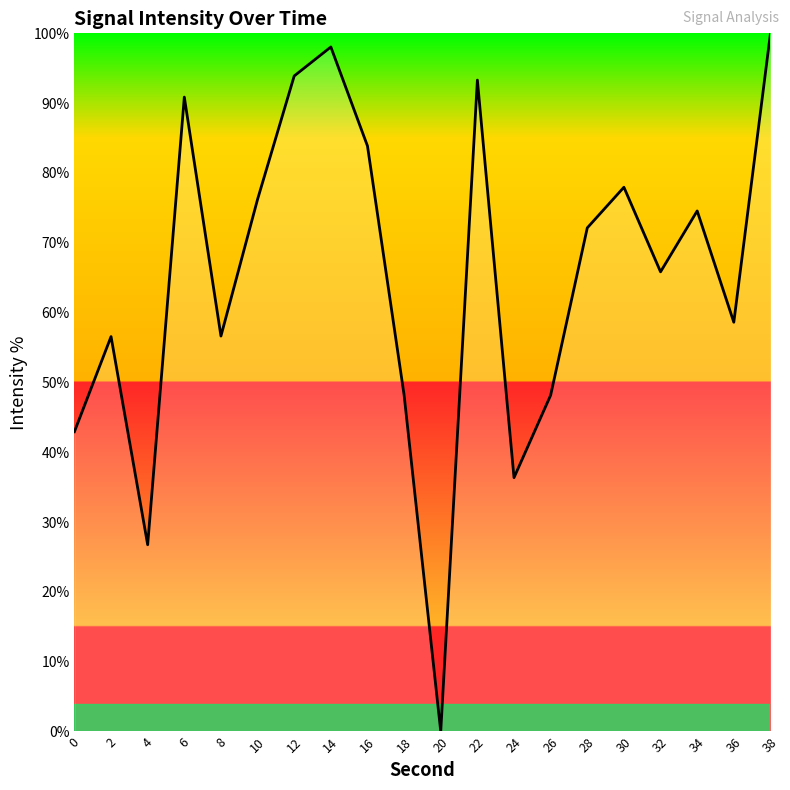

Read the value at 22.

93.3